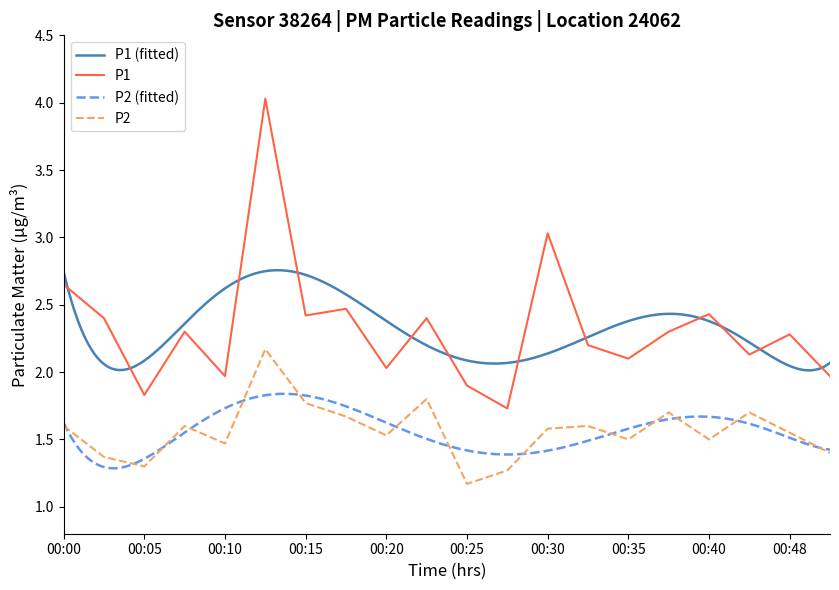

Reading left to right, list all the values displayed in this chart.

P1: 2.6	2.4	1.8	2.3	2.0	4.0	2.4	2.5	2.0	2.4	1.9	1.7	3.0	2.2	2.1	2.3	2.4	2.1	2.3	2.0
P2: 1.6	1.4	1.3	1.6	1.5	2.2	1.8	1.7	1.5	1.8	1.2	1.3	1.6	1.6	1.5	1.7	1.5	1.7	1.6	1.4